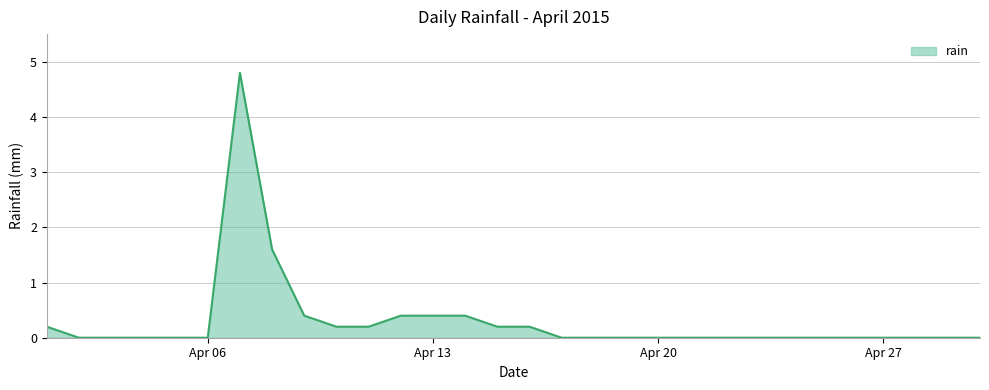

What is the difference between the second highest and minimum values?

1.6